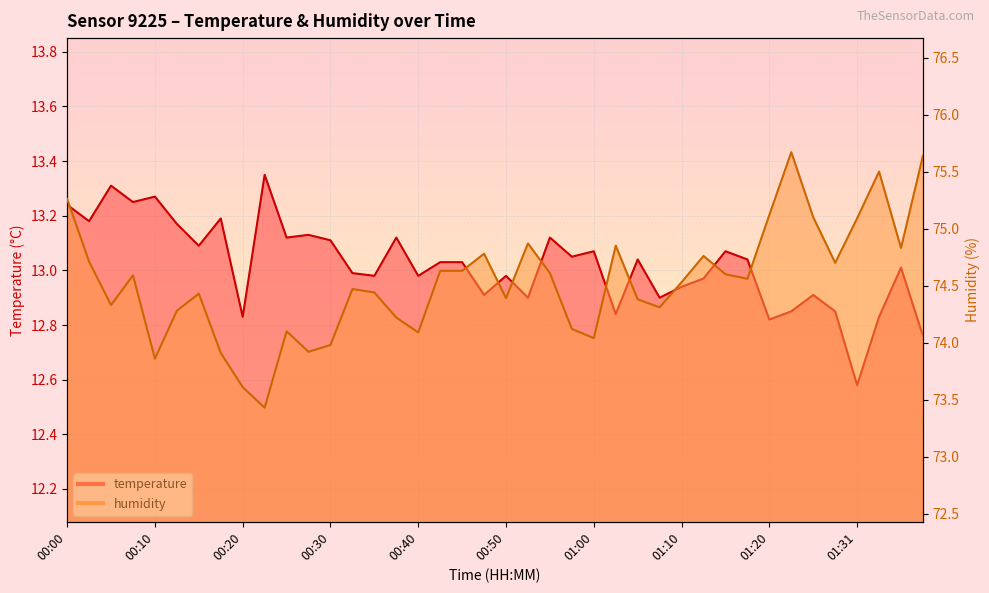

Which series has the widest spread of values?

humidity